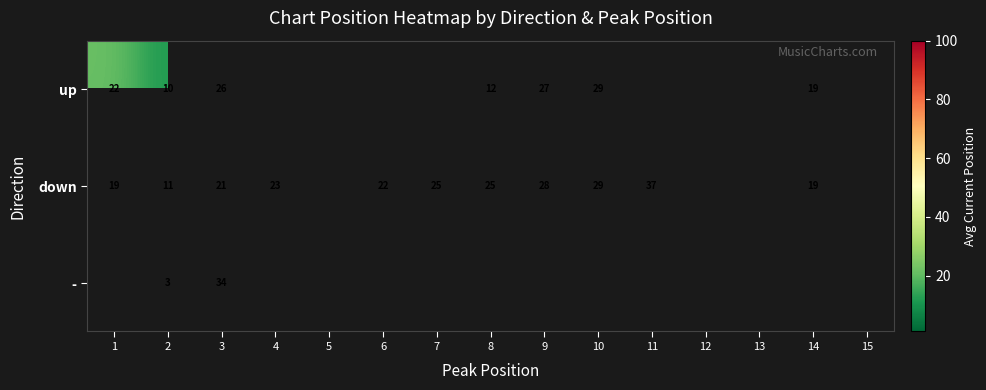

True or false: down has a value of 37.4 at 3.

False